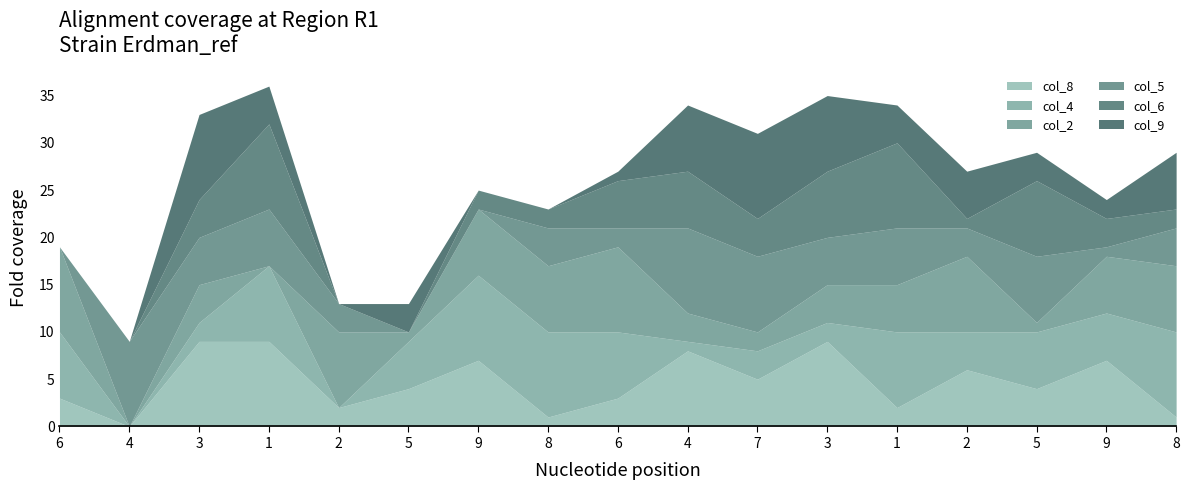

Reading right to left, list all the values displayed in this chart.

col_8: 1	7	4	6	2	9	5	8	3	1	7	4	2	9	9	0	3
col_4: 9	5	6	4	8	2	3	1	7	9	9	5	0	8	2	0	7
col_2: 7	6	1	8	5	4	2	3	9	7	7	1	8	0	4	0	9
col_5: 4	1	7	3	6	5	8	9	2	4	0	0	3	6	5	9	0
col_6: 2	3	8	1	9	7	4	6	5	2	2	0	0	9	4	0	0
col_9: 6	2	3	5	4	8	9	7	1	0	0	3	0	4	9	0	0